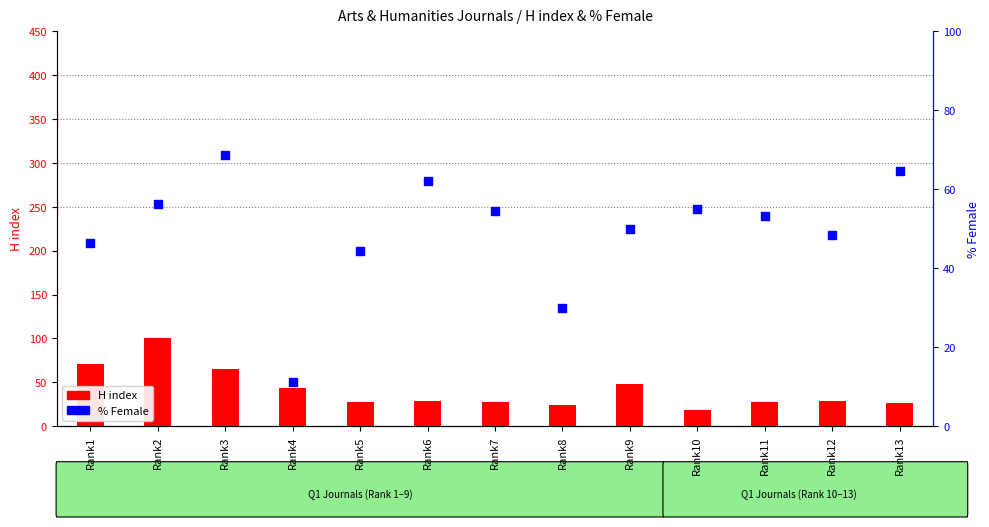

At how many categories does at least one series exceed 57?

5